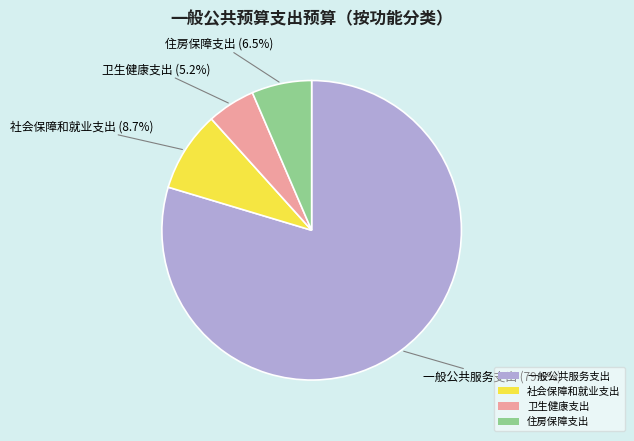

Rank the categories by value from highest to lowest.

一般公共服务支出, 社会保障和就业支出, 住房保障支出, 卫生健康支出